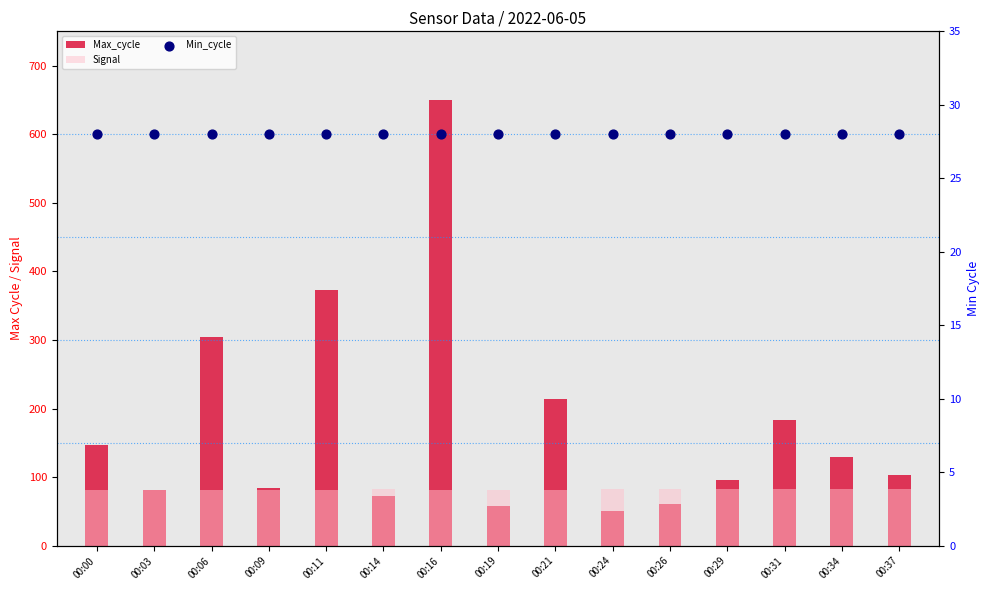

Which series has the widest spread of Y values?

Max_cycle